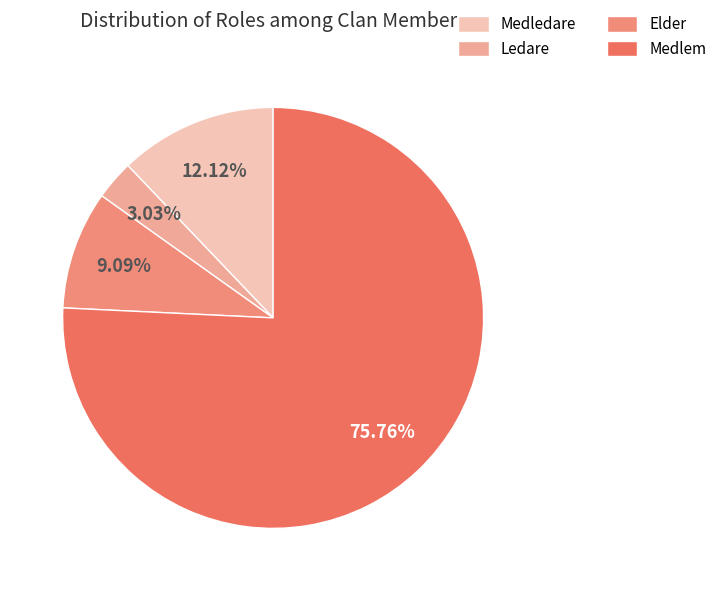

How many segments does this pie chart have?

4